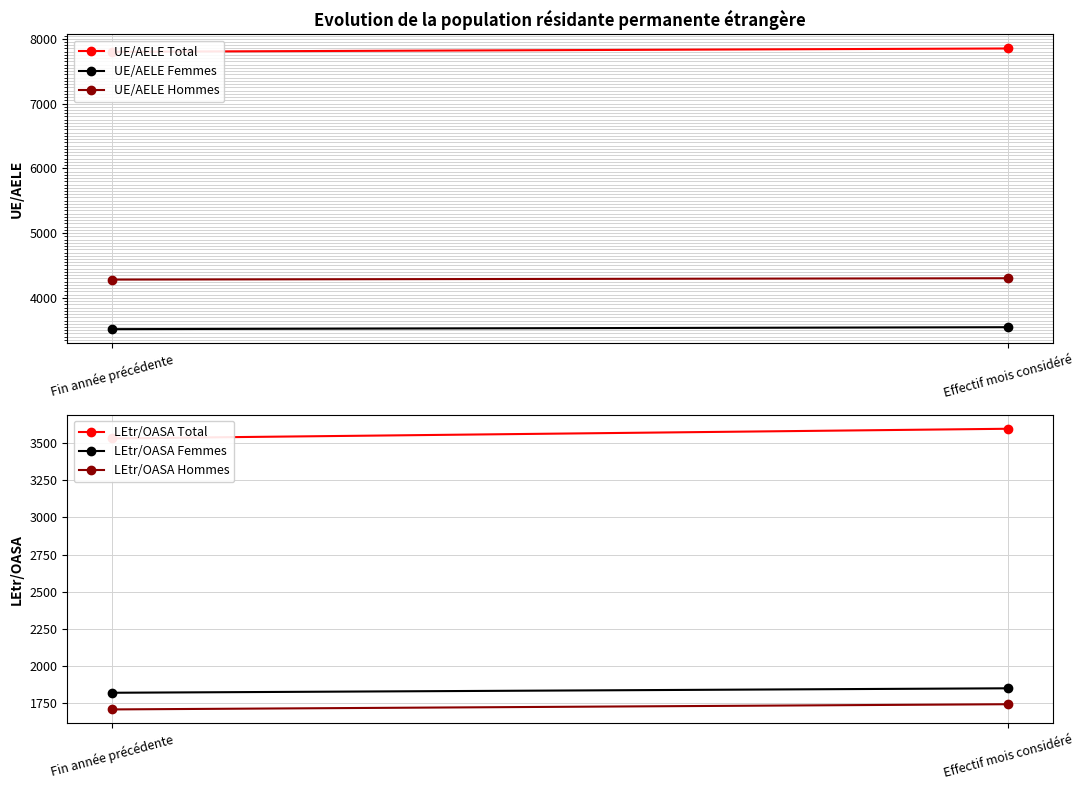

The LEtr/OASA Hommes series shows 914 at Fin année précédente. True or false?

False